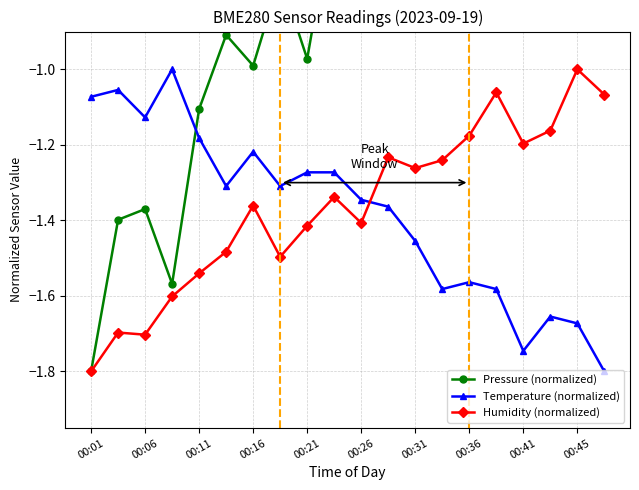

How many data points in Humidity (normalized) are less than -1?

19